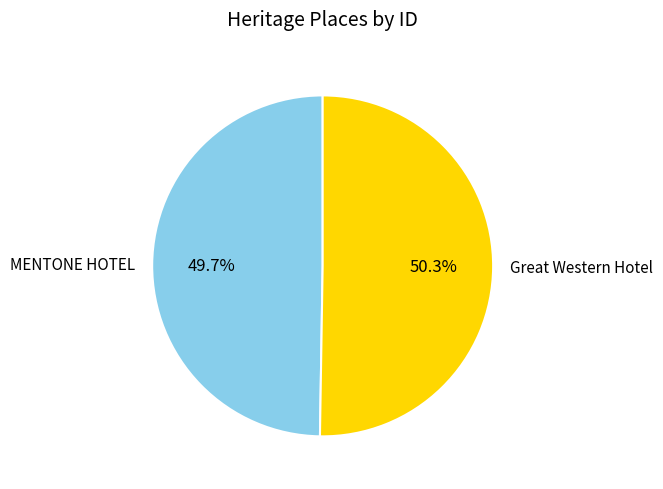

To the nearest percent, what is the difference between the largest and smallest slice percentages?

1%